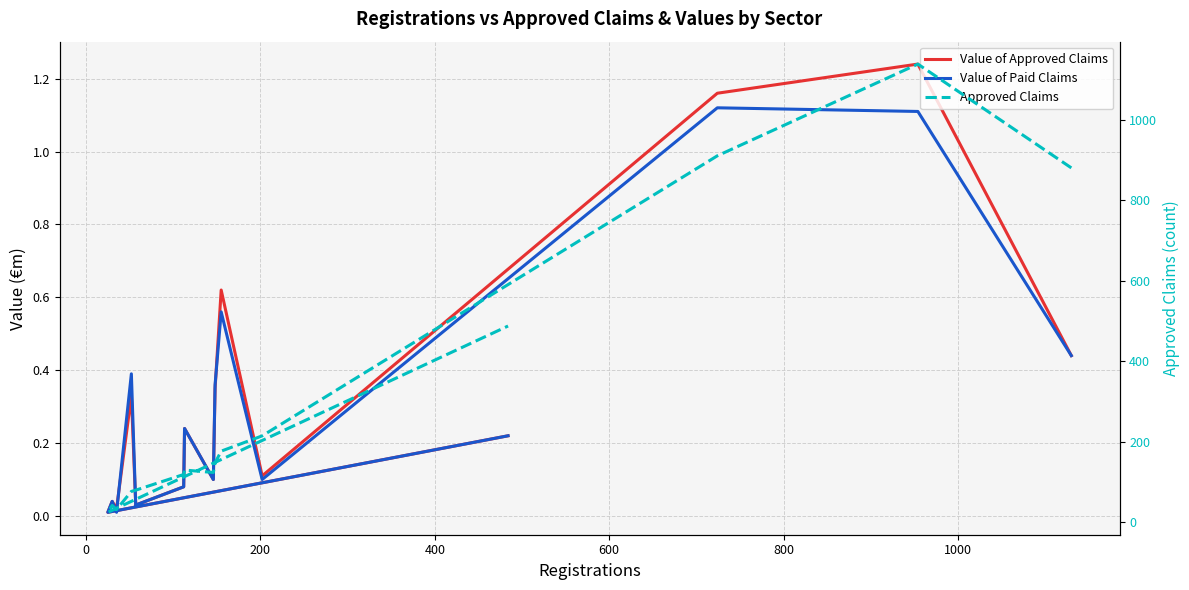

Rank the series at 600 from lowest to highest value.

Value of Paid Claims, Value of Approved Claims, Approved Claims